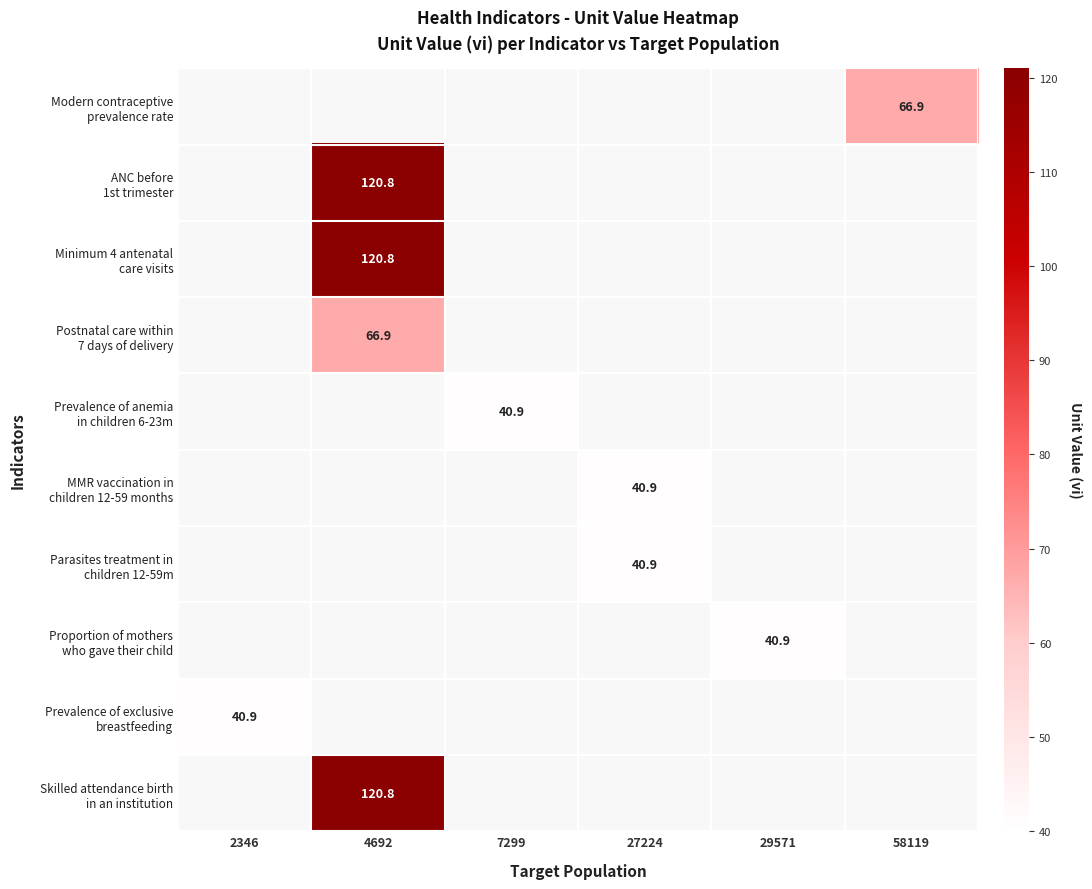

Between 29571 and 2346, which is larger?

2346